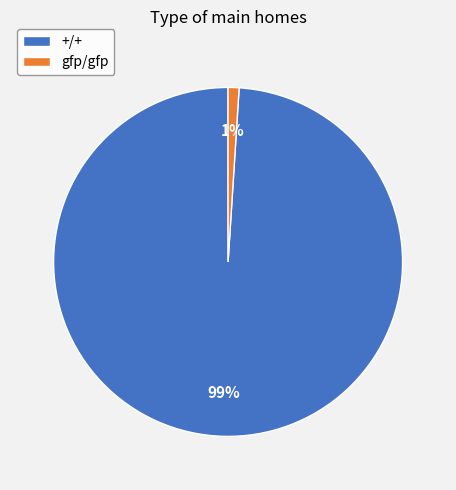

What is the largest slice in the pie chart?

+/+